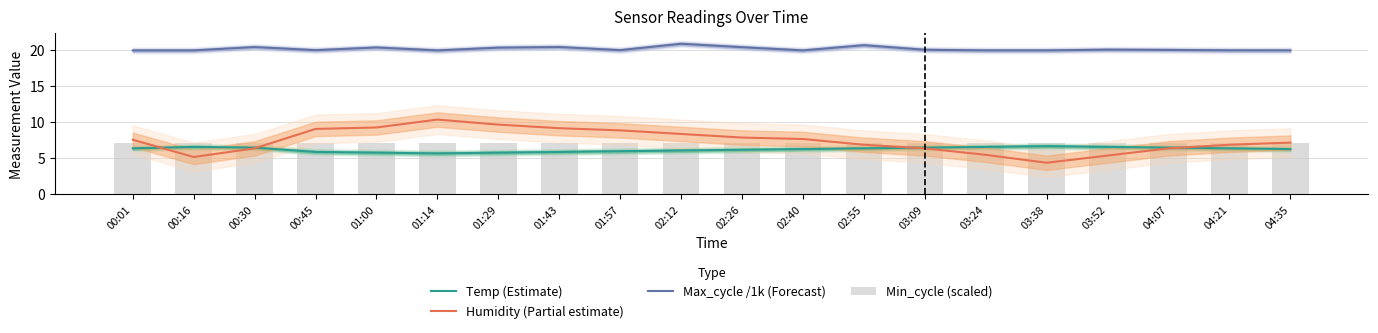

How many data points does each series have?

20